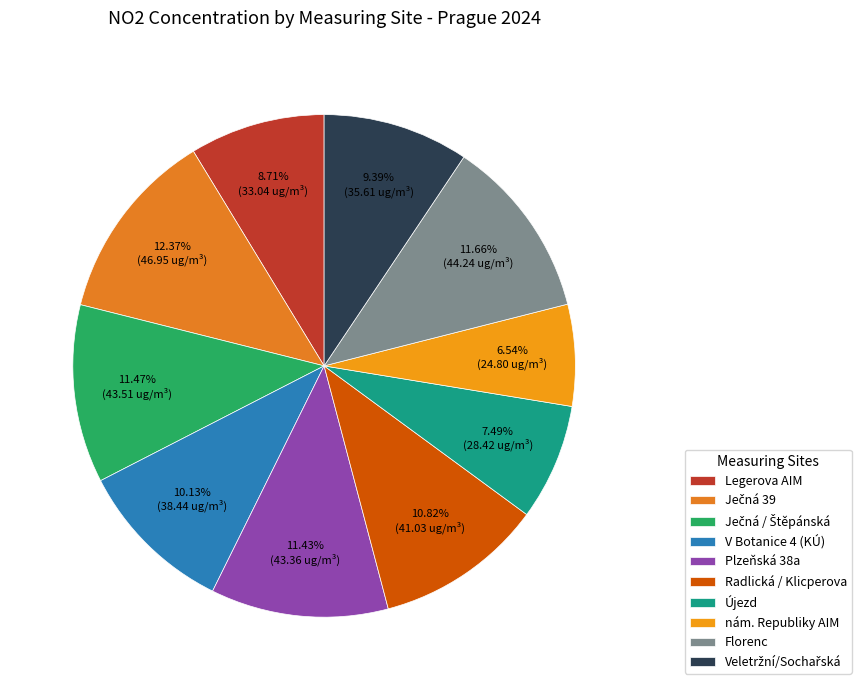

Is it true that nám. Republiky AIM is 7% of the pie?

True